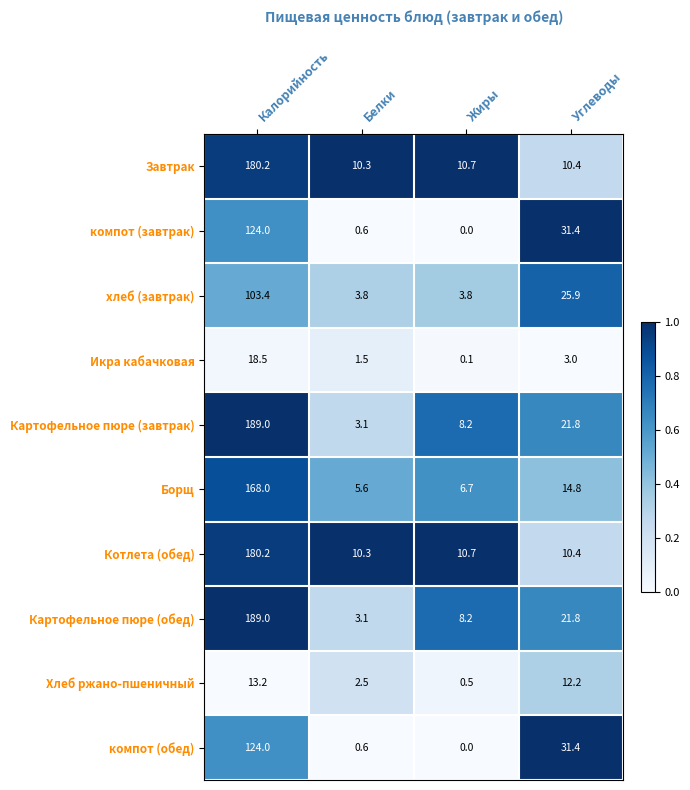

The value of Борщ at Жиры is 12.0. True or false?

False